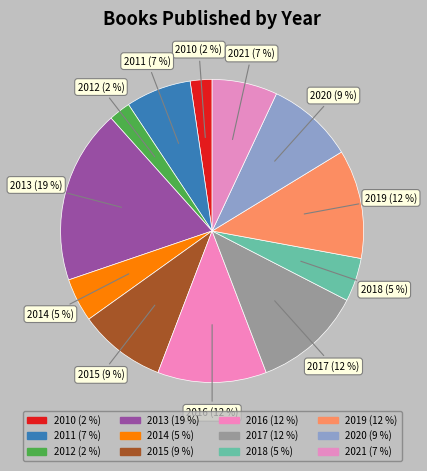

How many segments does this pie chart have?

12